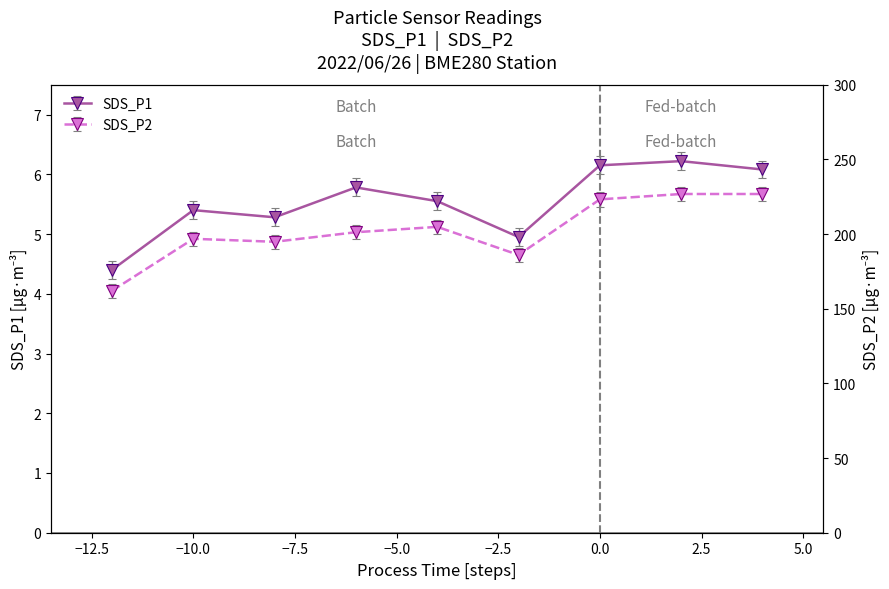

Which series has the widest spread of values?

SDS_P1